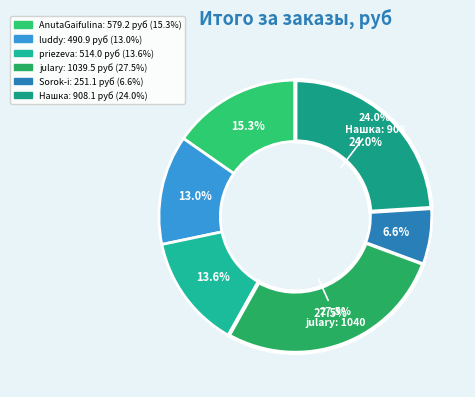

Count the number of slices in the pie.

6